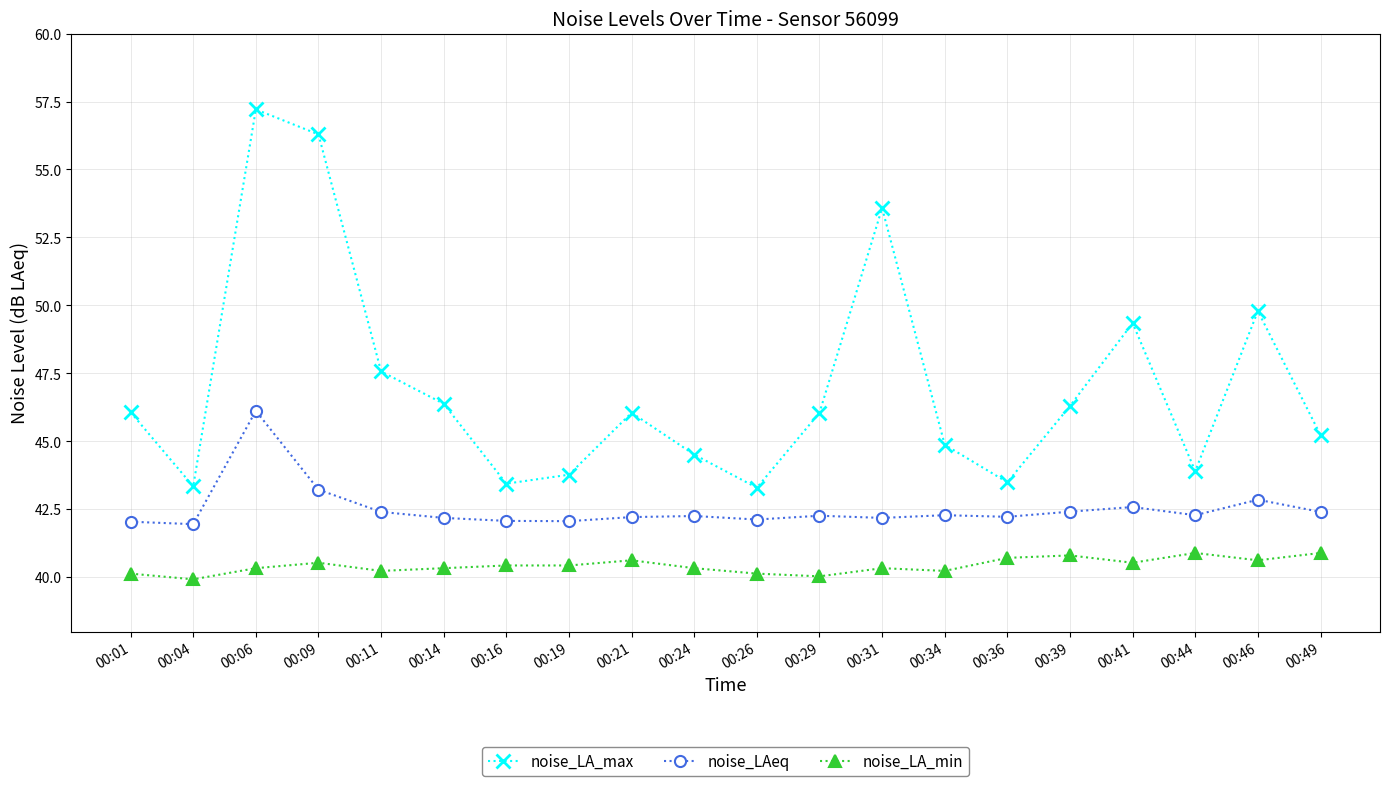

How many series are shown in this chart?

3